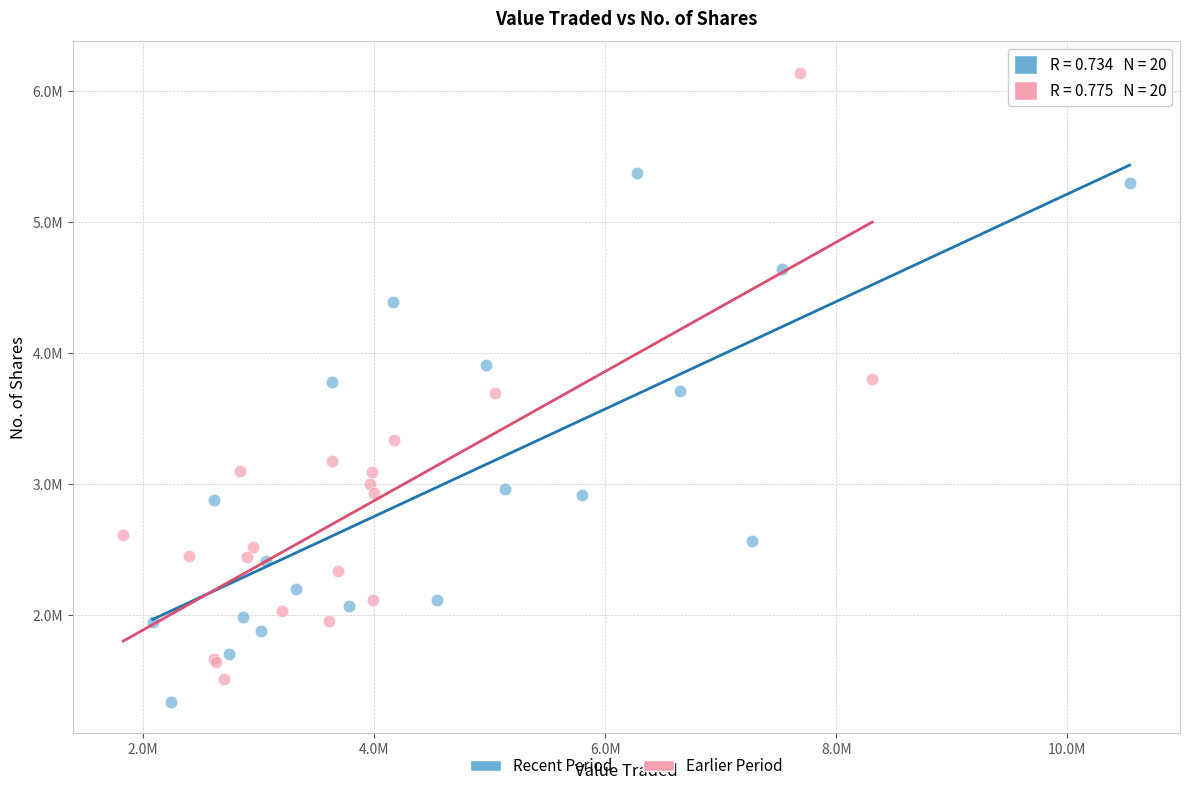

What are all the series names shown in the legend?

Recent Period, Earlier Period